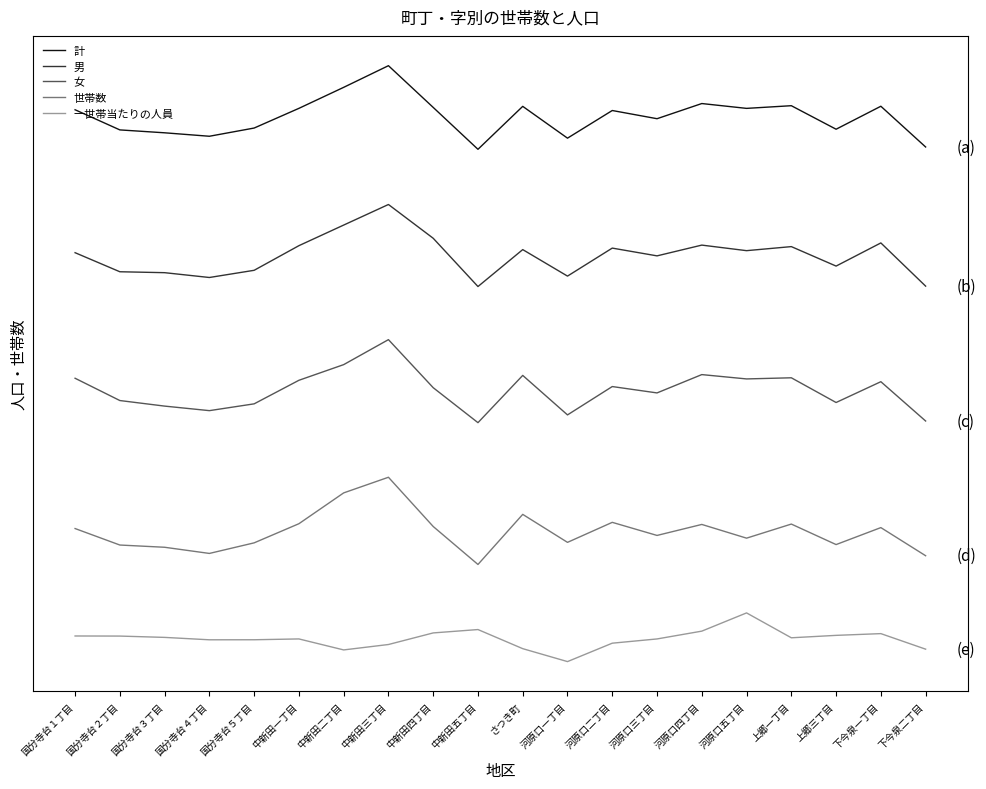

At which category does 計 reach its first local peak?

中新田三丁目